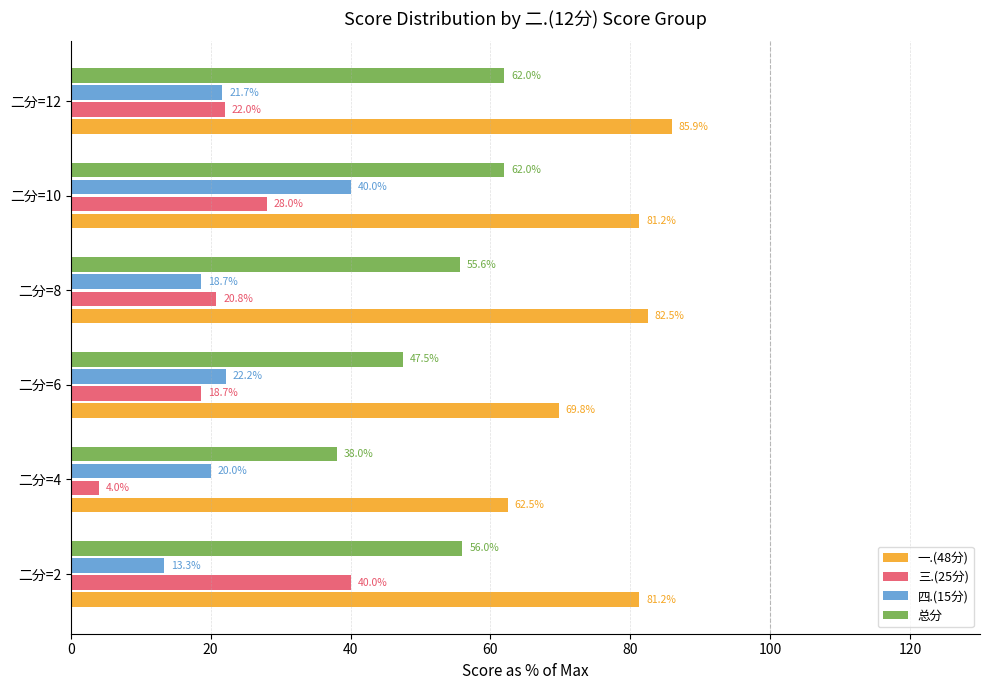

What is the total value across all series at 二分=8?

177.6